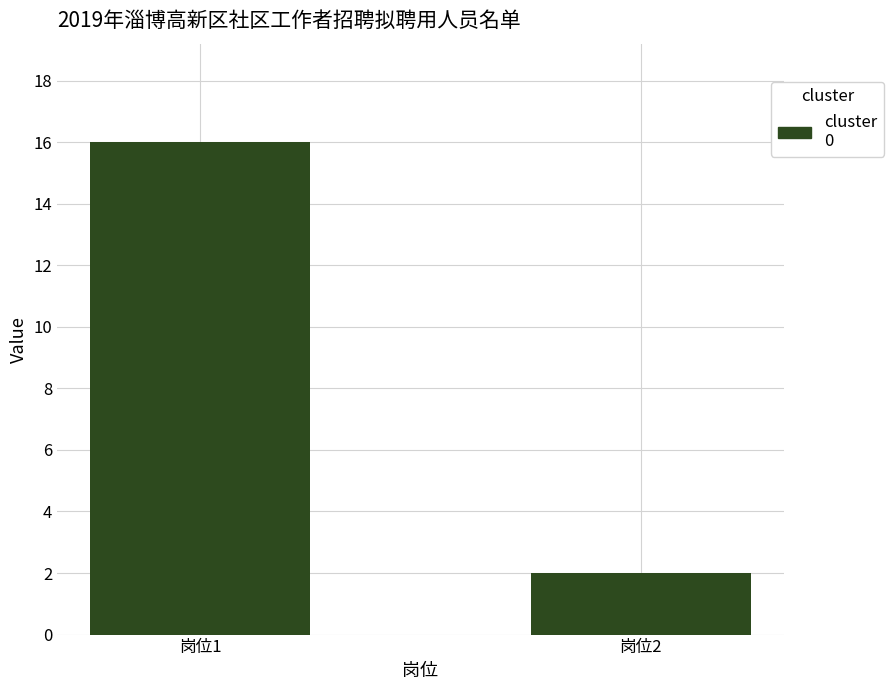

What is the approximate value at 岗位1, to the nearest 5?

15